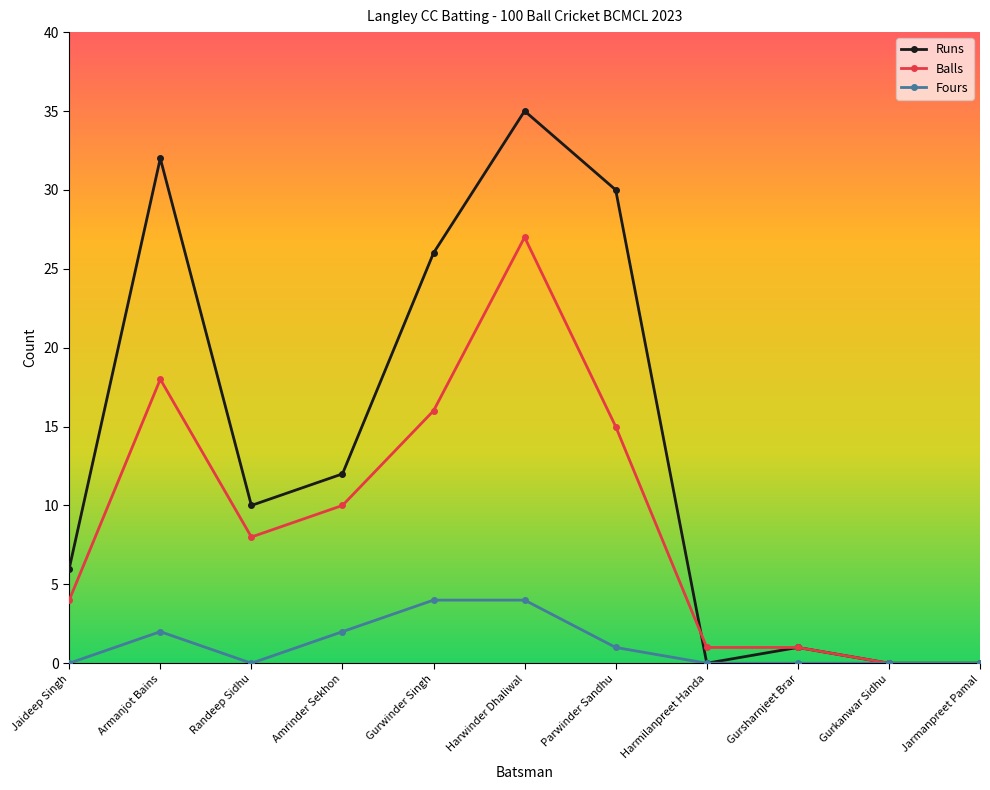

Is the value of Balls at Gurwinder Singh greater than the value of Runs at Jarmanpreet Pamal?

Yes